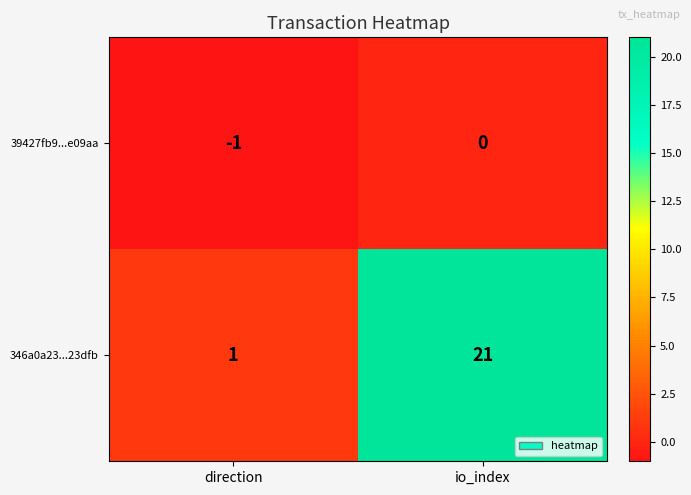

What is the difference between the maximum and minimum values in the 346a0a23...23dfb series?

20